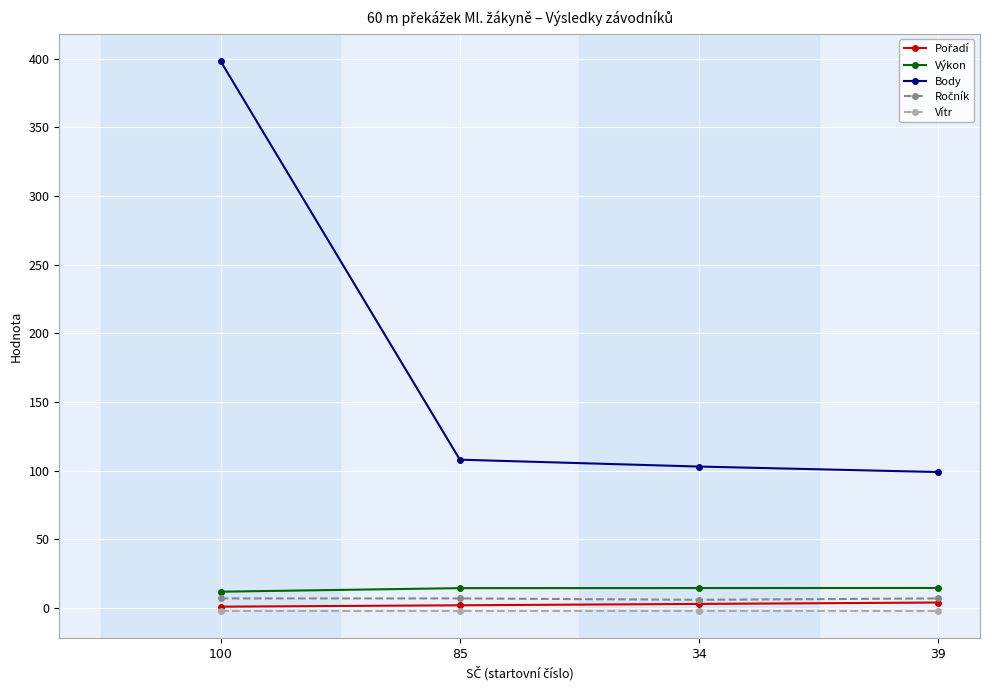

Which series has the largest total across all categories?

Body